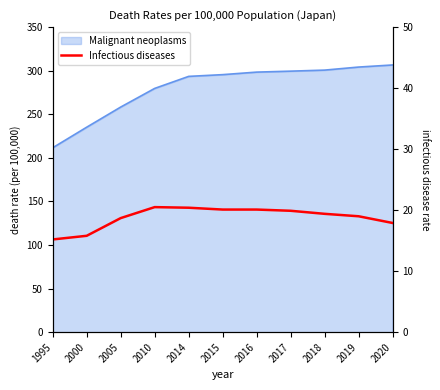

Does the chart display data point markers on the line(s)?

No